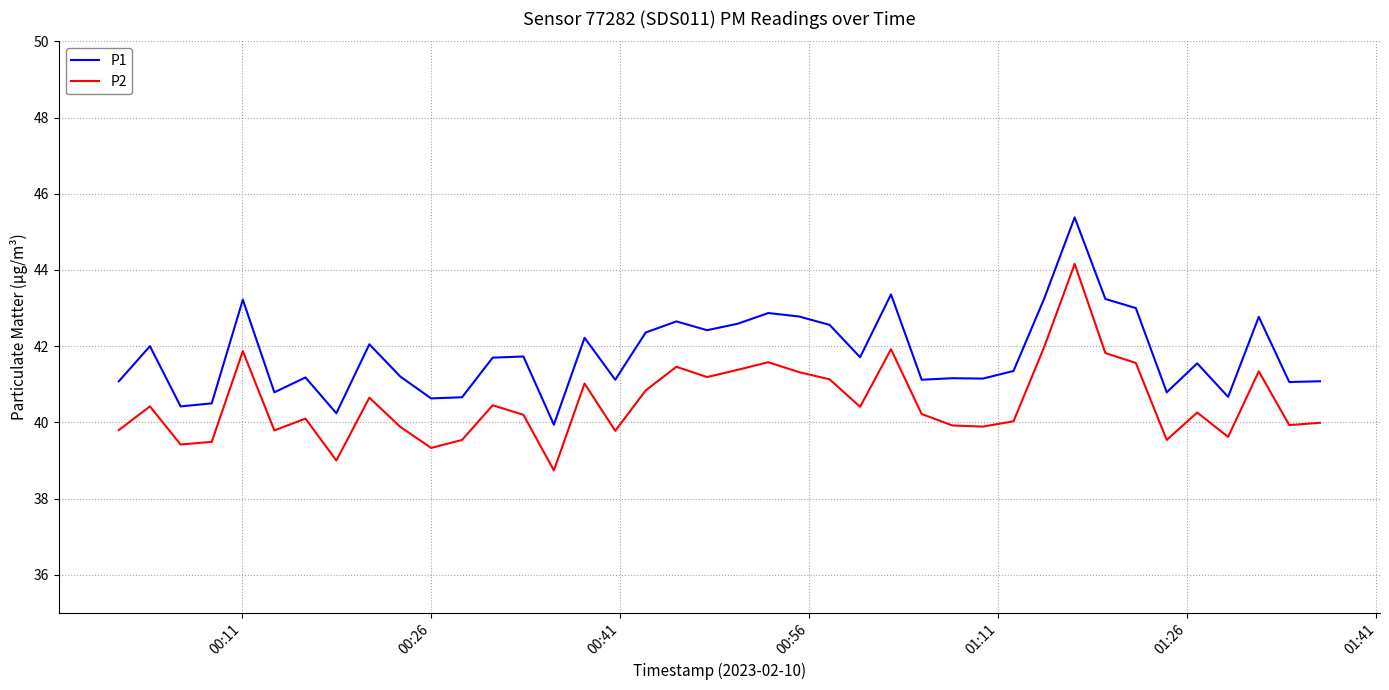

What is the maximum value for P1?

45.4